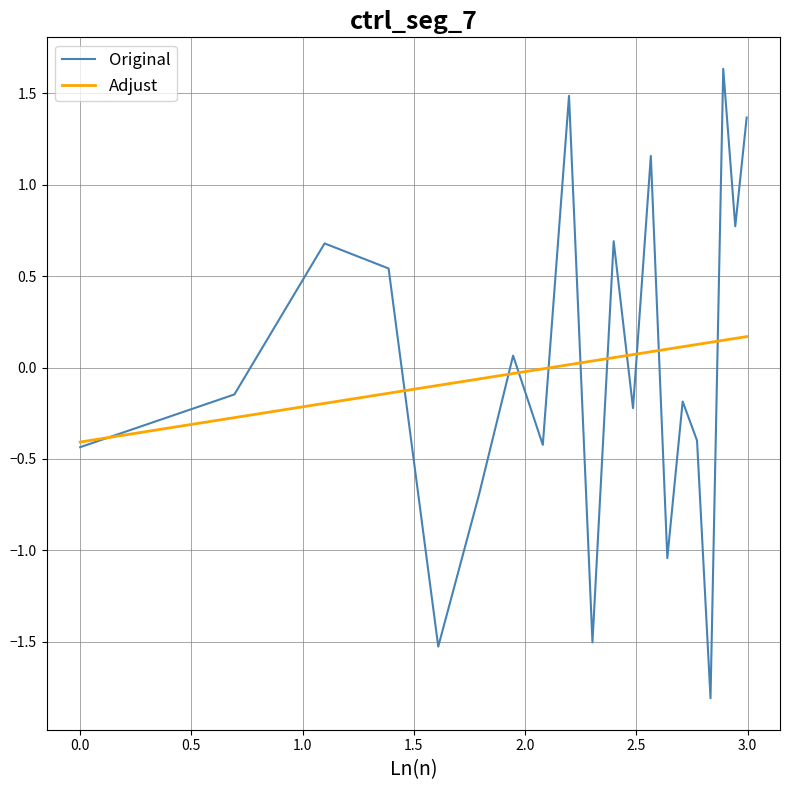

What is the minimum value for Original?

-1.8